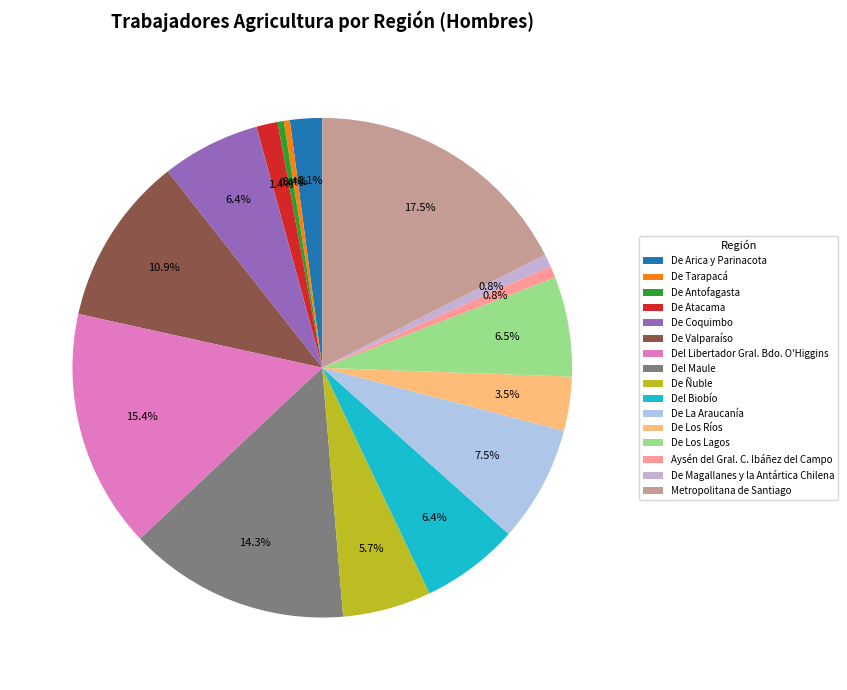

To the nearest percent, what percentage of the pie is Aysén del Gral. C. Ibáñez del Campo?

1%